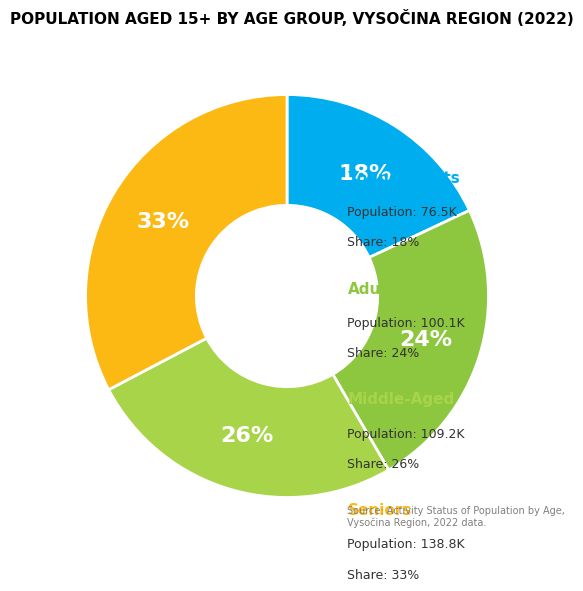

Count the number of slices in the pie.

4